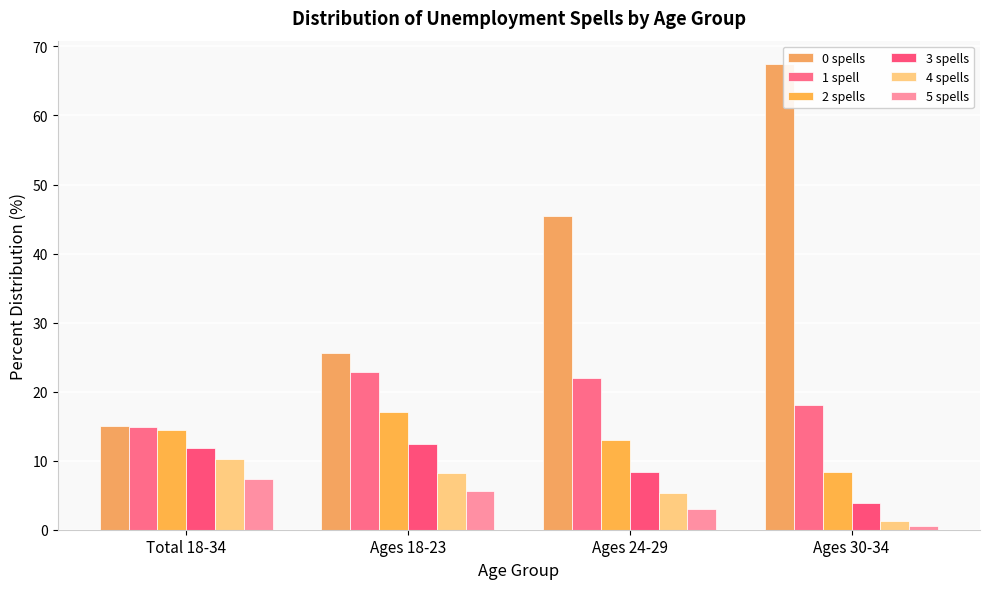

The value of 0 spells at Total 18-34 is 21.9. True or false?

False